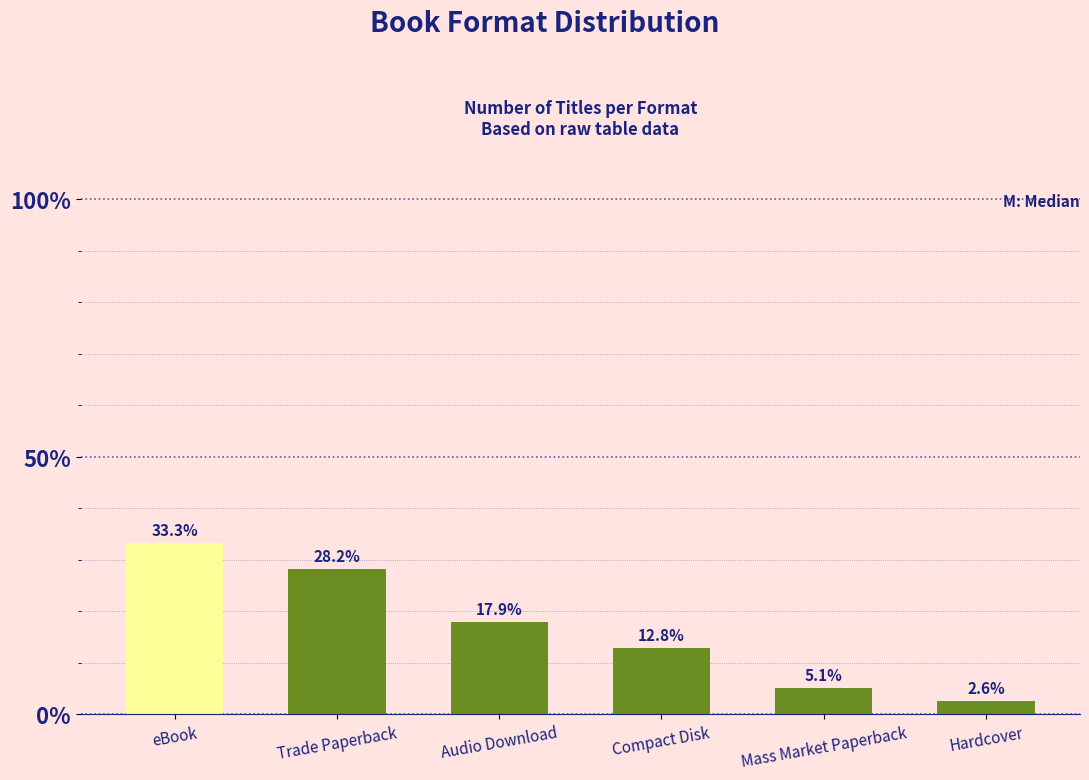

What is the change in value from eBook to Audio Download?

-15.4